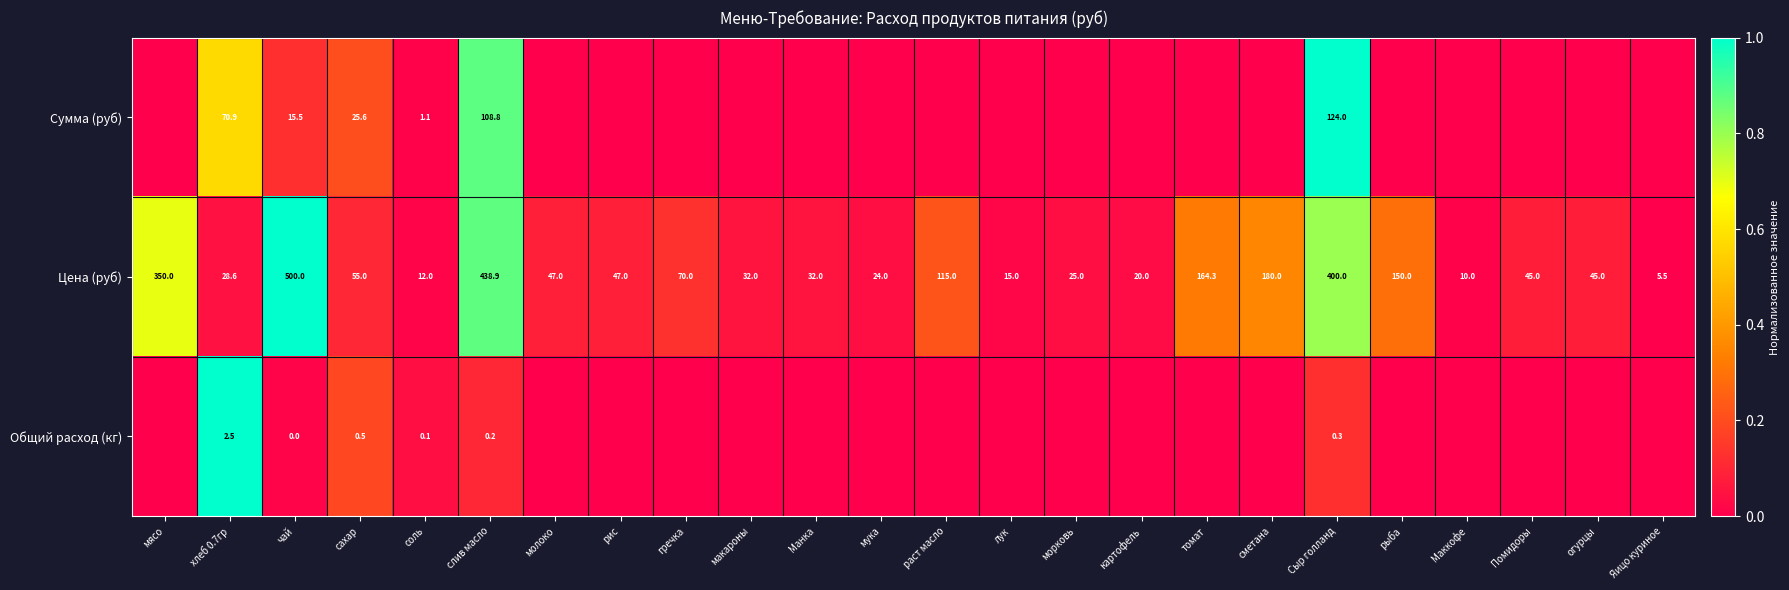

Where is Цена (руб) nearest to the value 252?

сметана